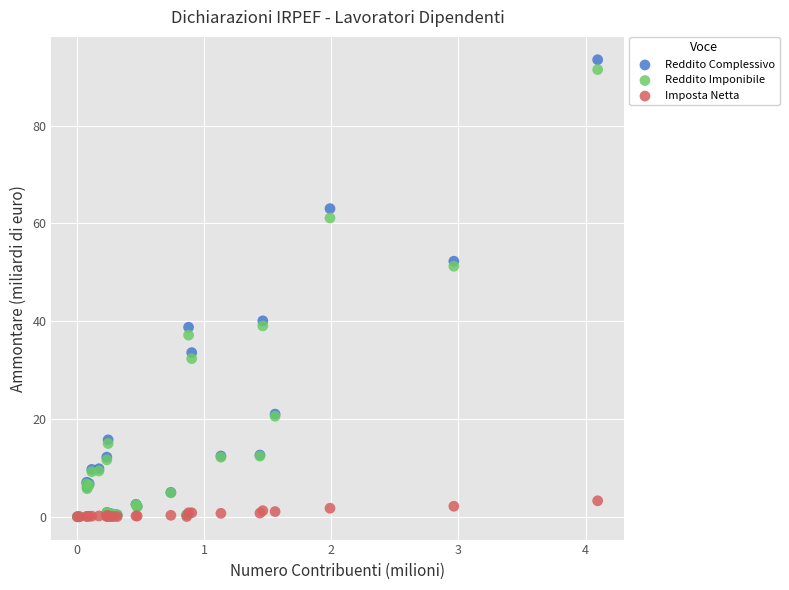

In the Reddito Imponibile series, what Y value is closest to 45?

39.0